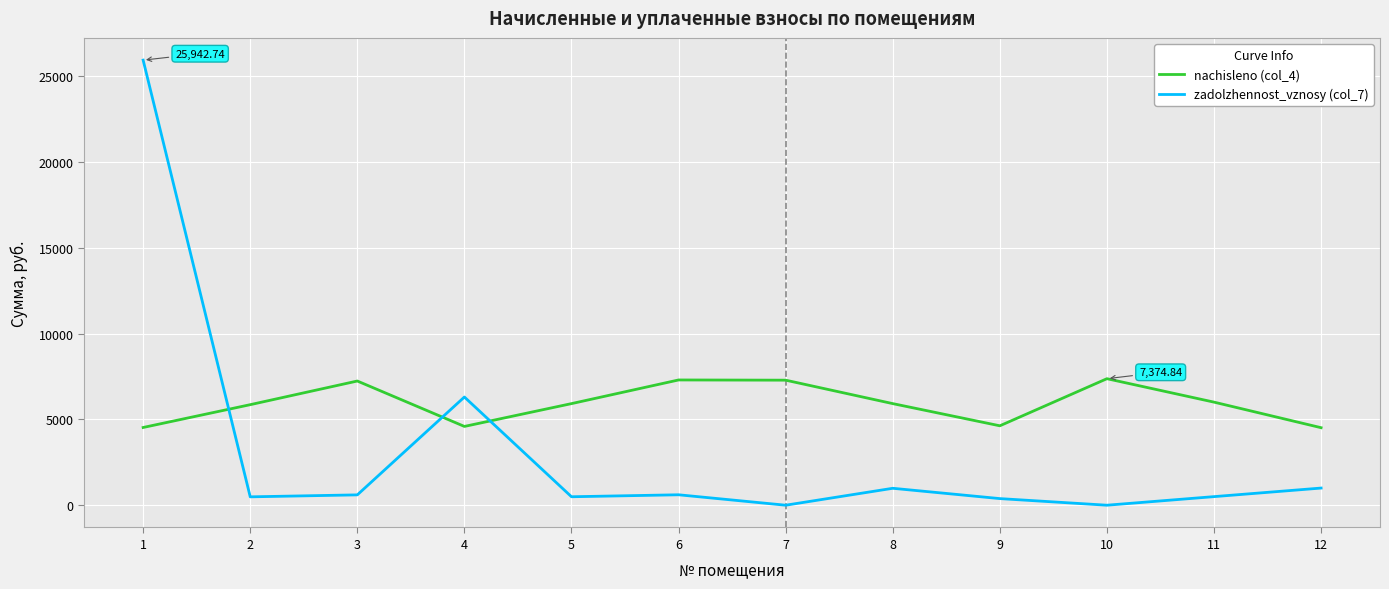

Which series ends up on top after the final intersection of nachisleno (col_4) and zadolzhennost_vznosy (col_7)?

nachisleno (col_4)